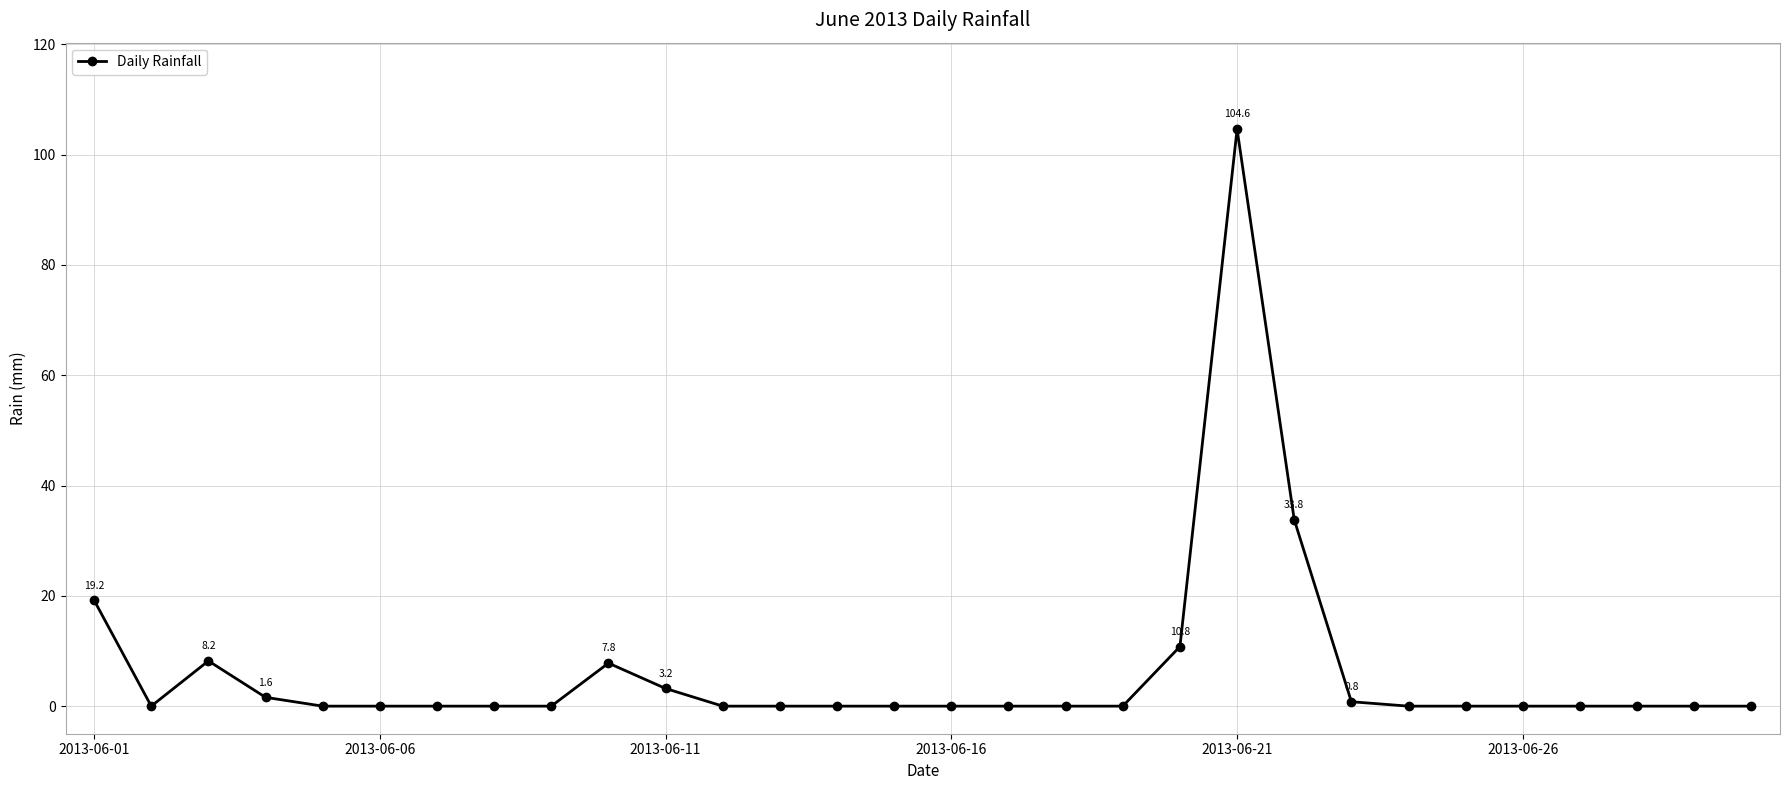

What is the sum of all values?

190.0